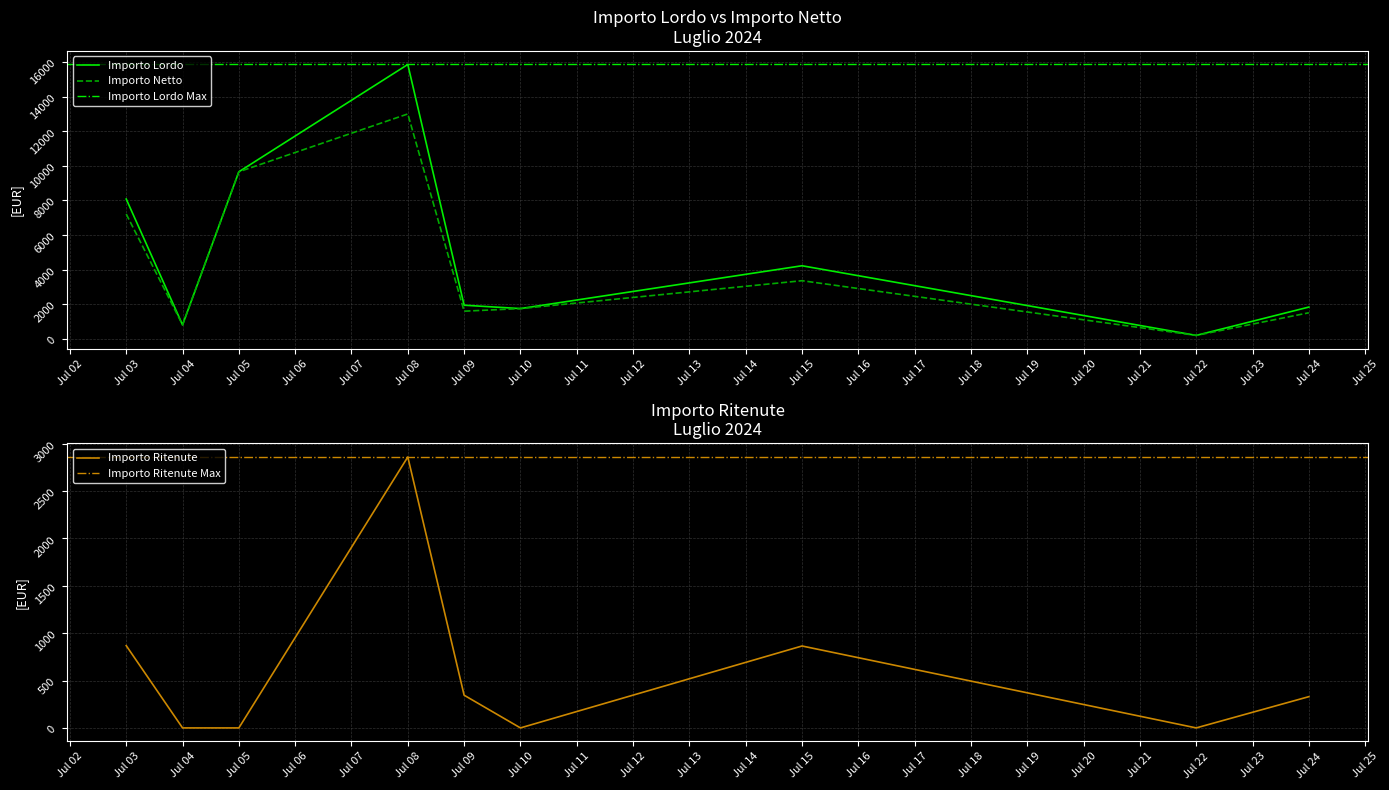

Does the chart display data point markers on the line(s)?

No